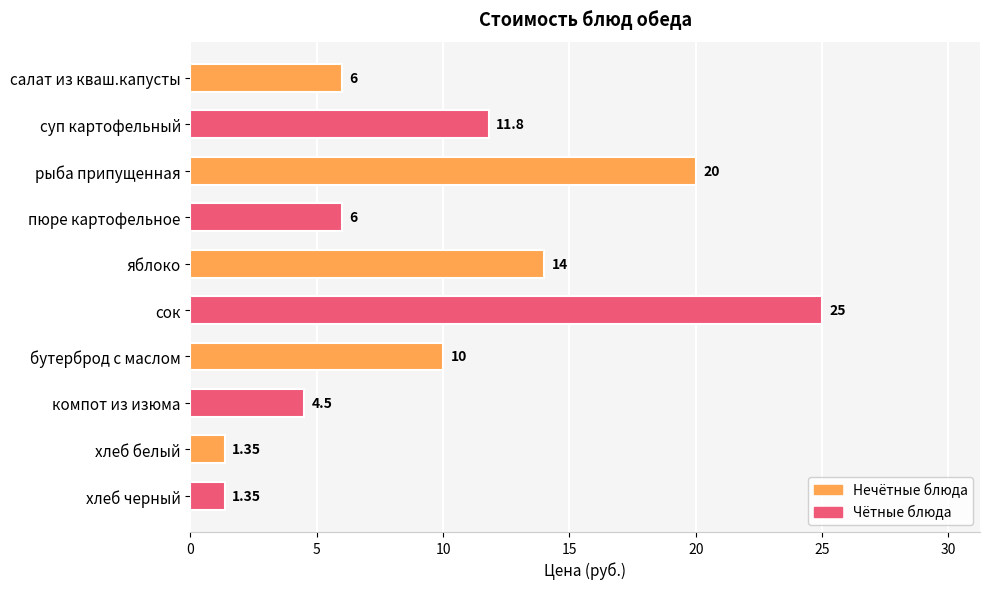

Count the number of categories in the chart.

10